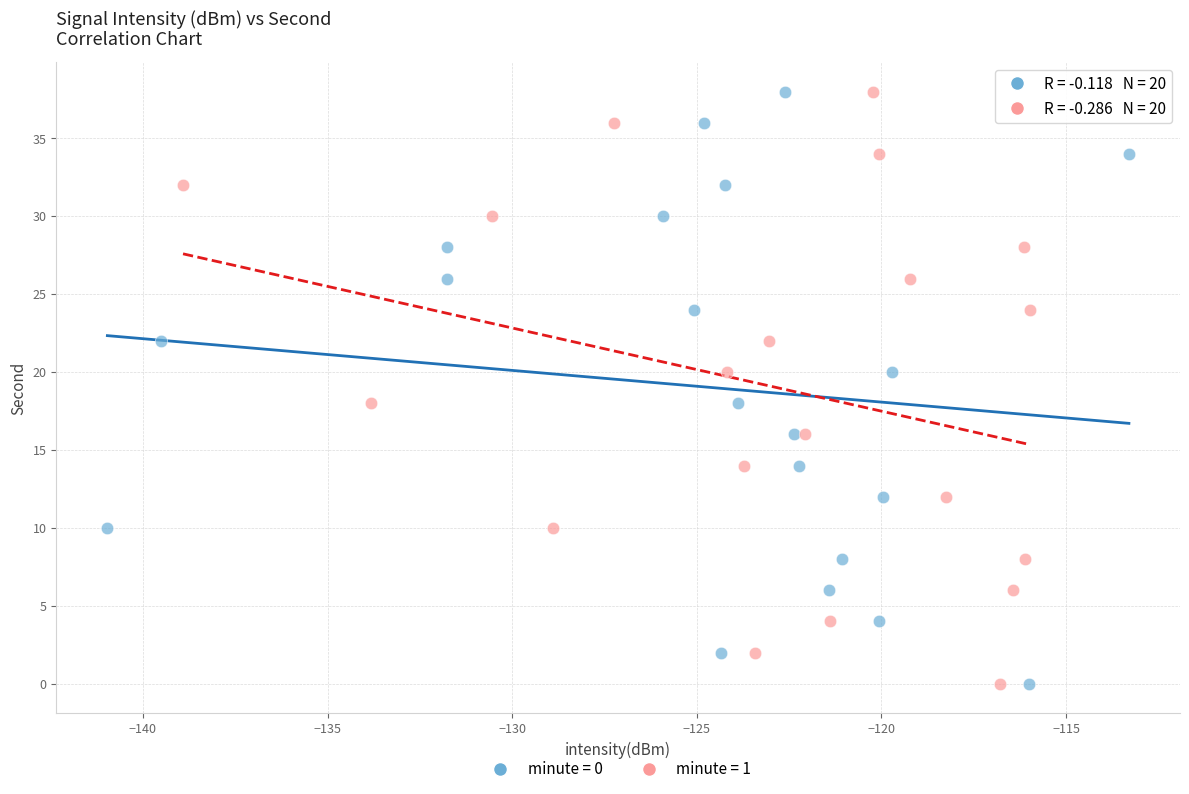

What are all the series names shown in the legend?

minute = 0, minute = 1